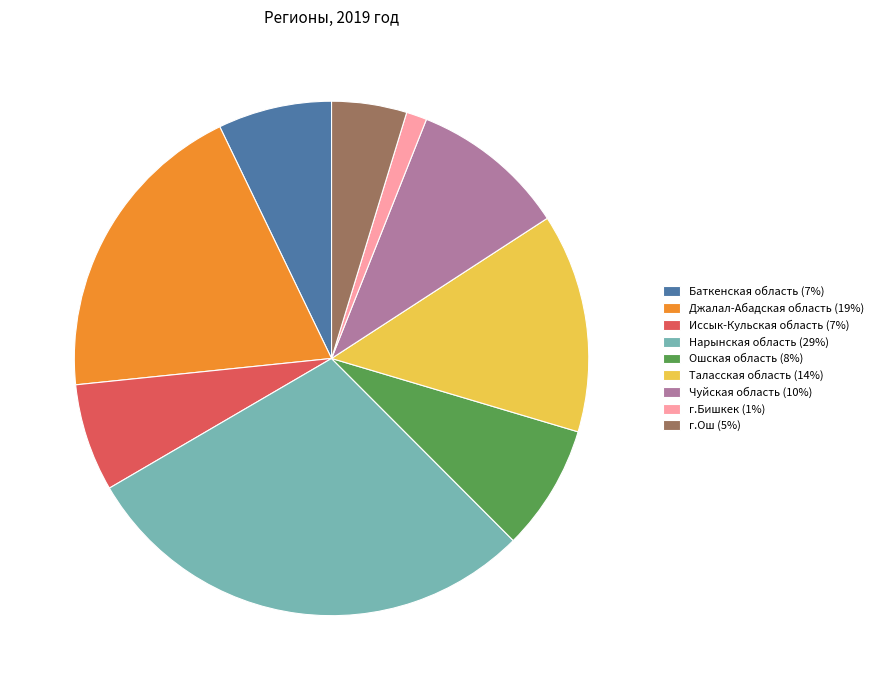

How many slices are in this pie chart?

9